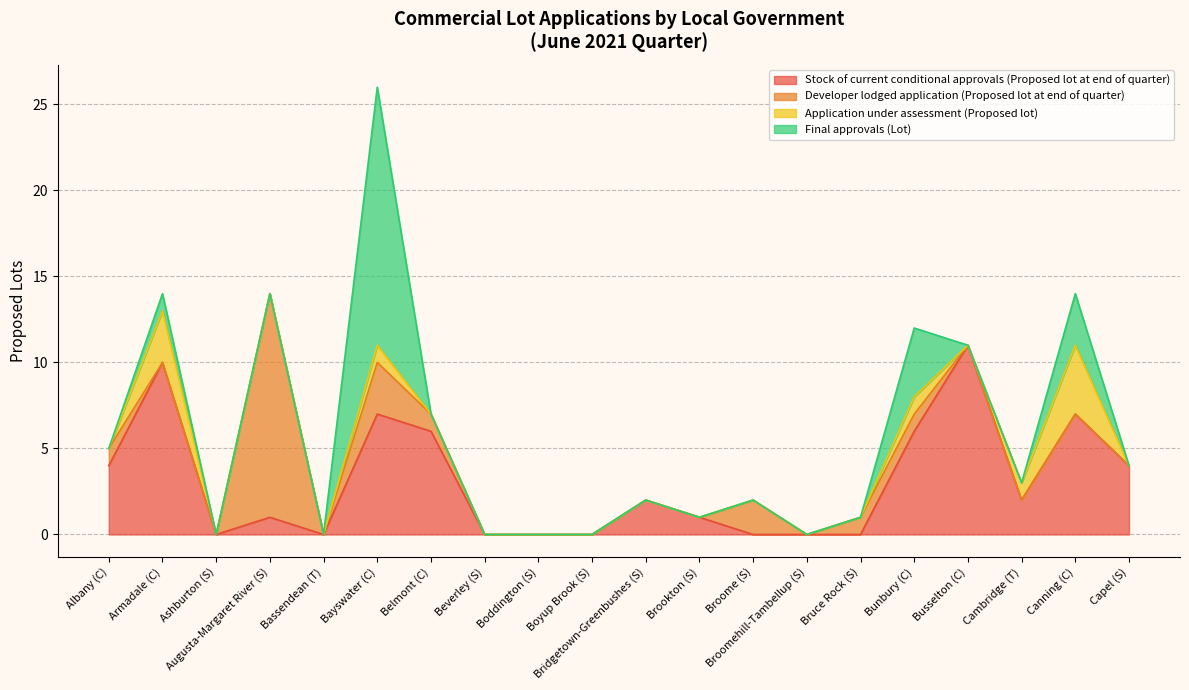

How many lines are shown in the chart?

4